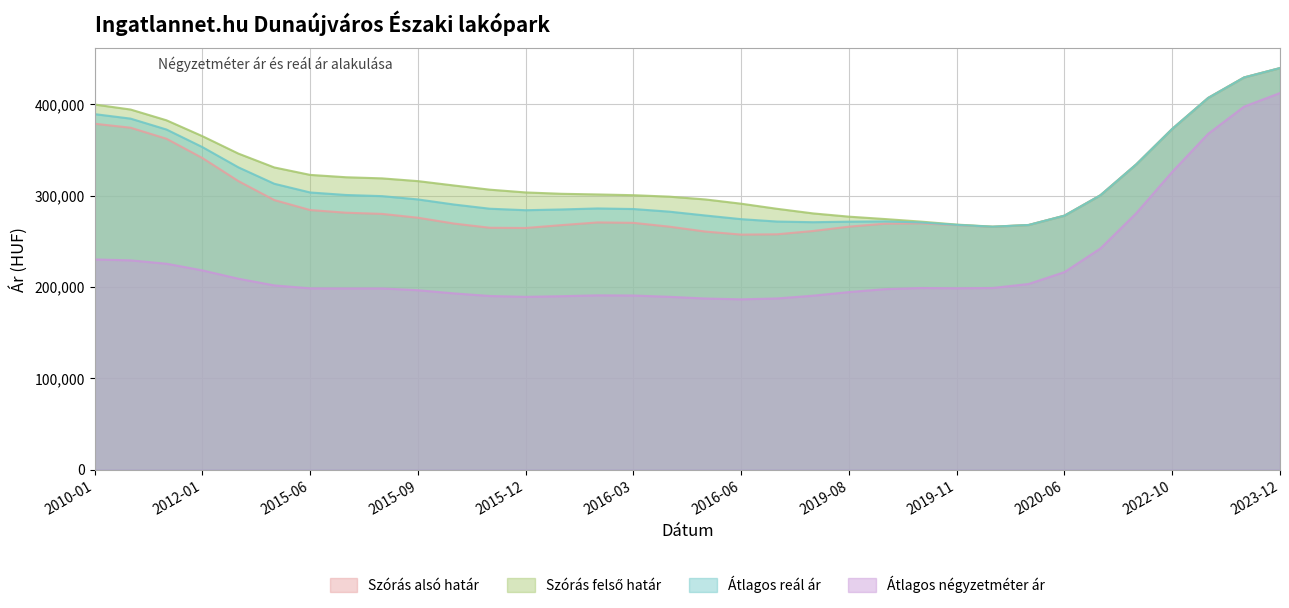

Rank the series by their maximum value, from highest to lowest.

Szórás alsó határ, Szórás felső határ, Átlagos reál ár, Átlagos négyzetméter ár